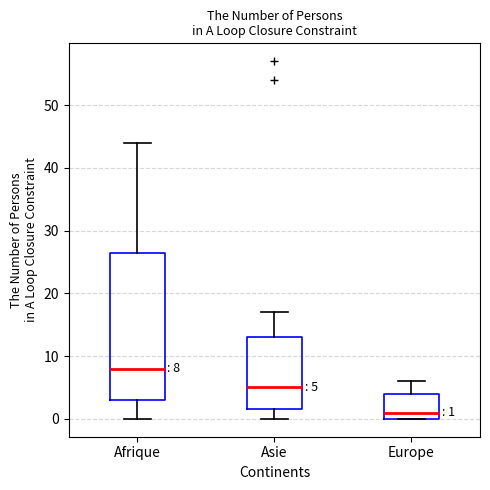

Which box has the highest median line?

Afrique